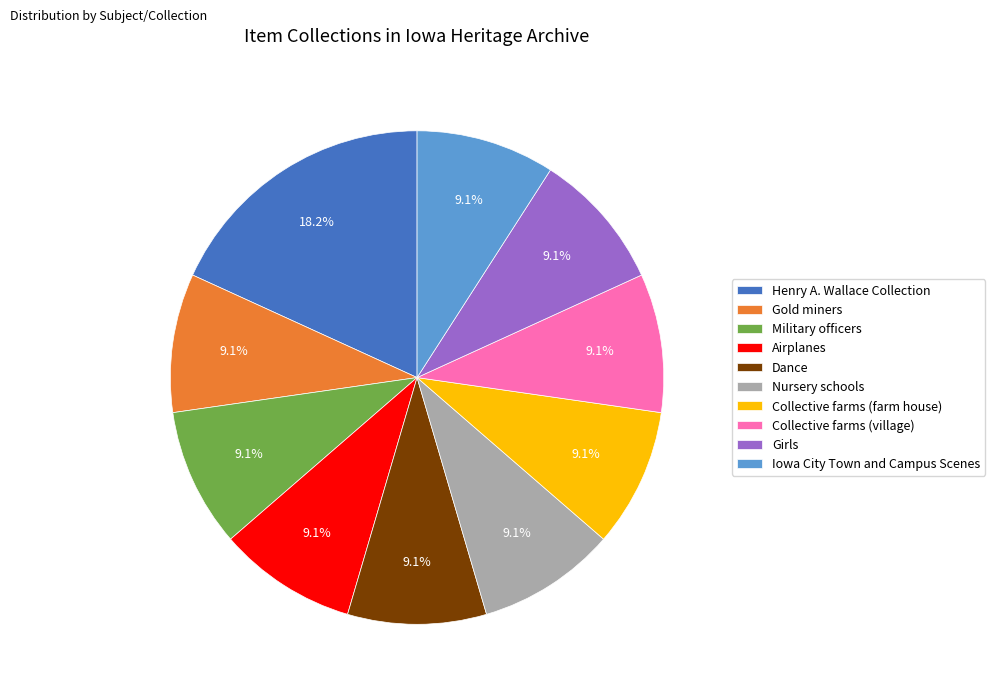

Is there a majority slice in this chart?

No